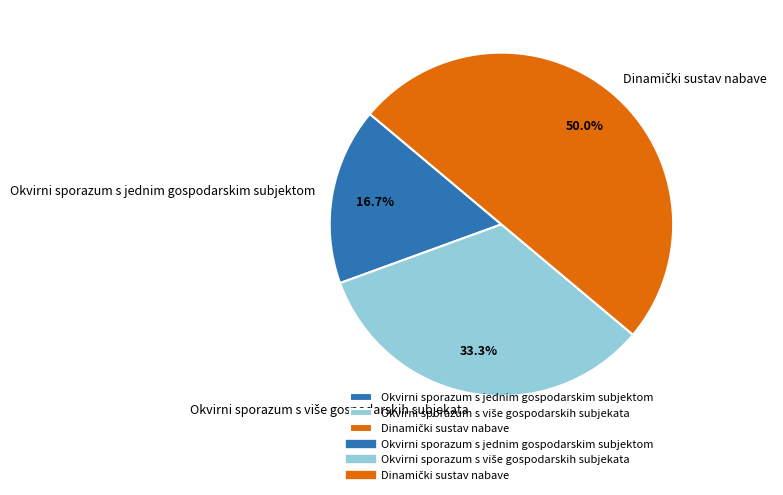

Which category has the smallest portion of the pie?

Okvirni sporazum s jednim gospodarskim subjektom